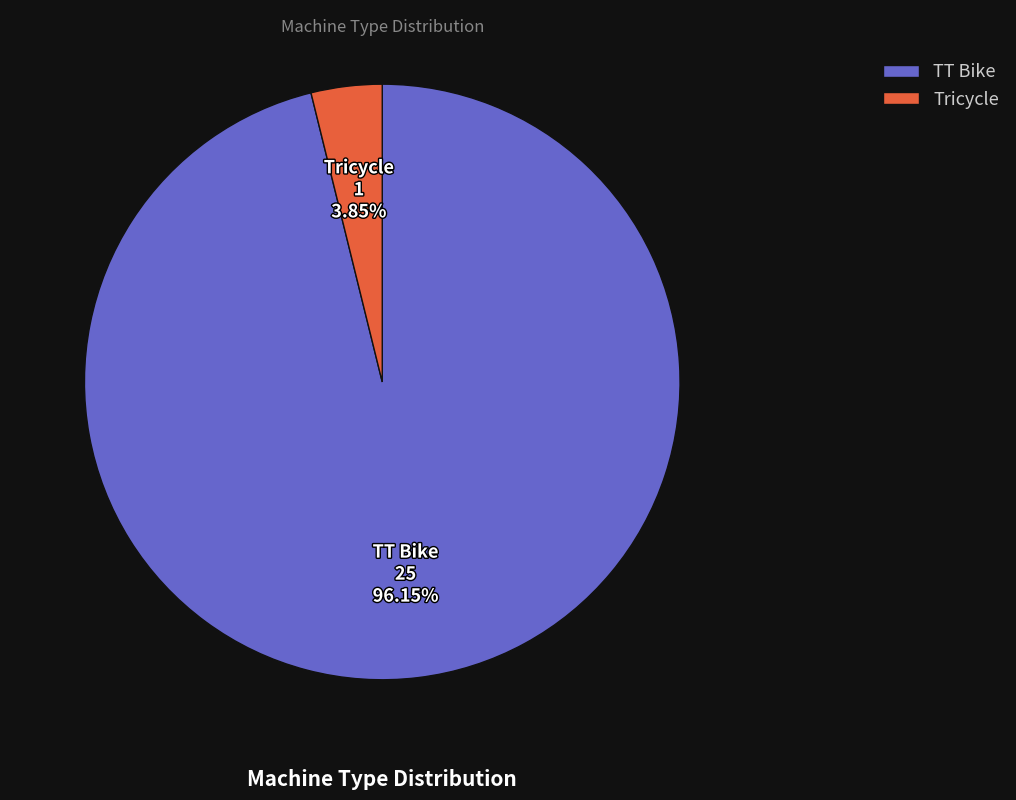

To the nearest percent, what is the combined percentage of TT Bike and Tricycle?

100%